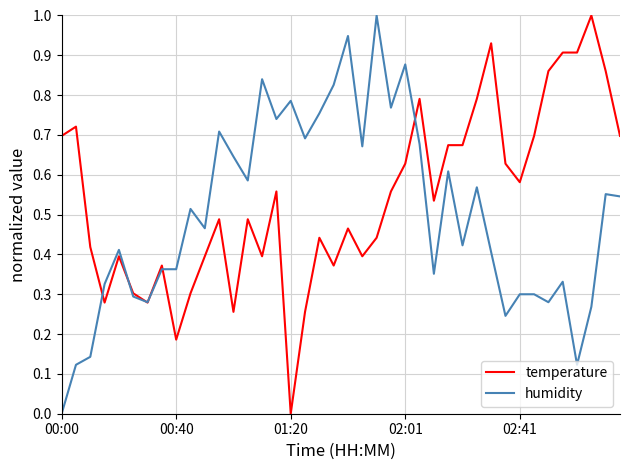

What is the highest value of the humidity series?

1.0